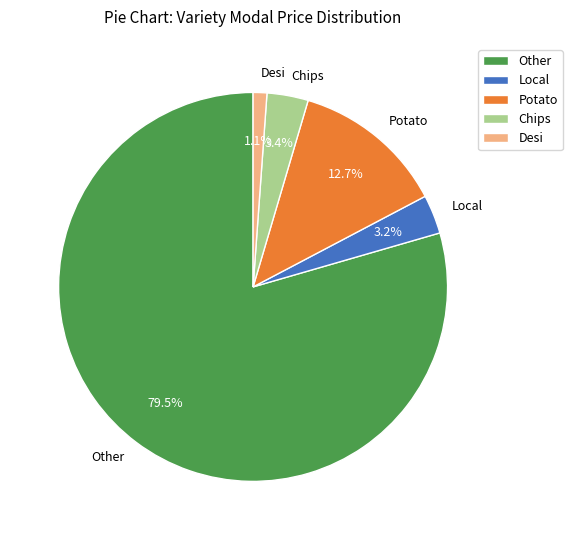

How much of the chart is everything except Potato?

87.3%